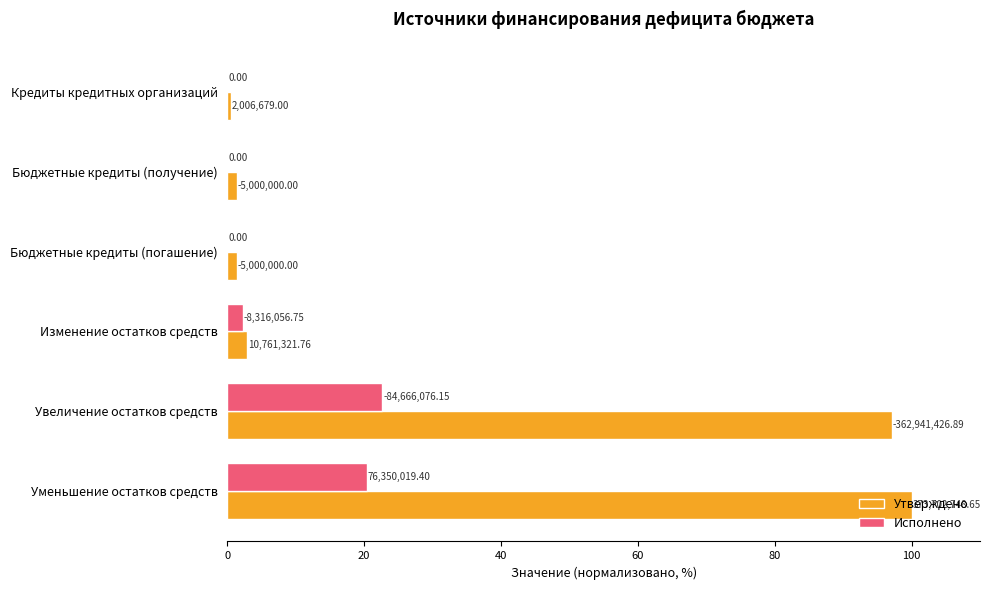

Which series has the largest range (max minus min)?

Утверждено